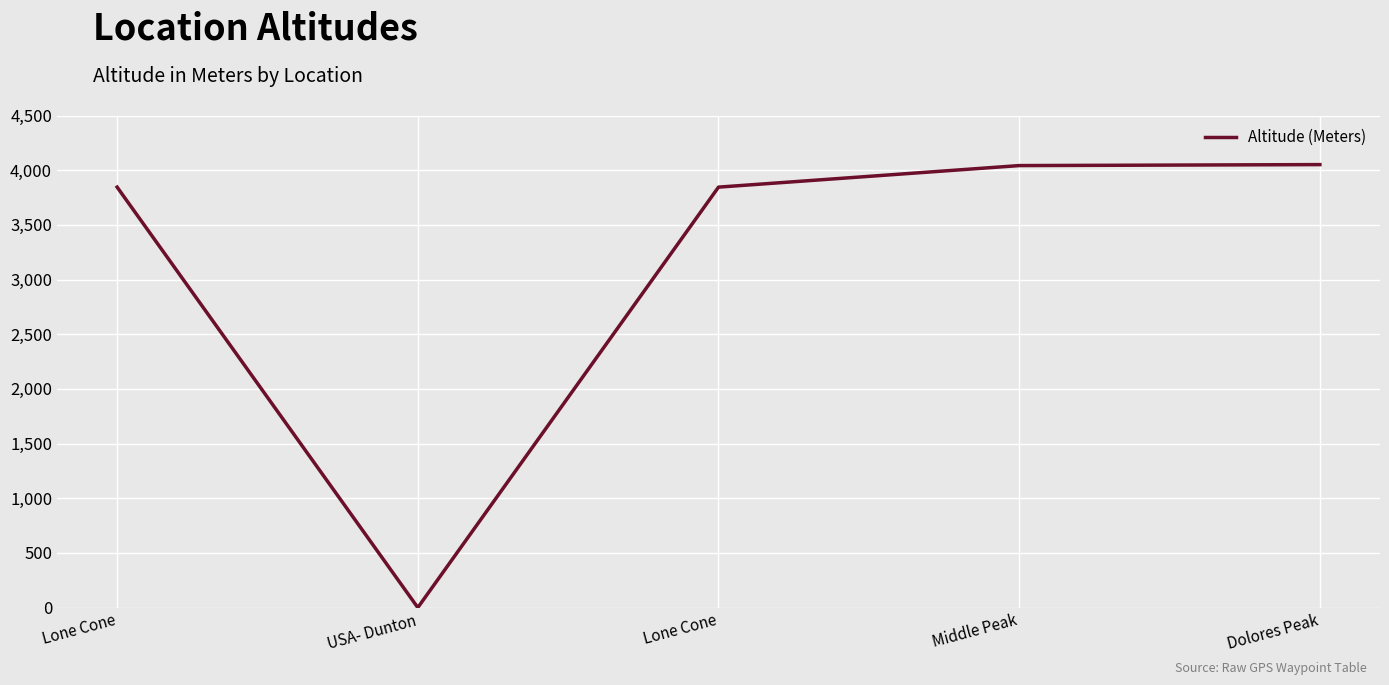

Does the chart display data point markers on the line(s)?

No